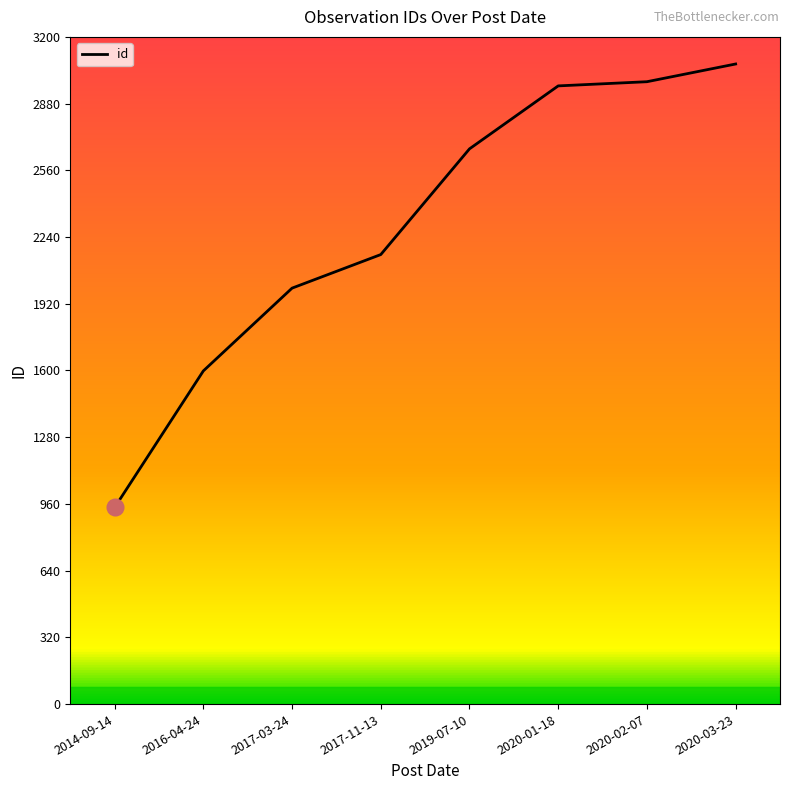

True or false: the data shows 4517 at 2020-02-07.

False